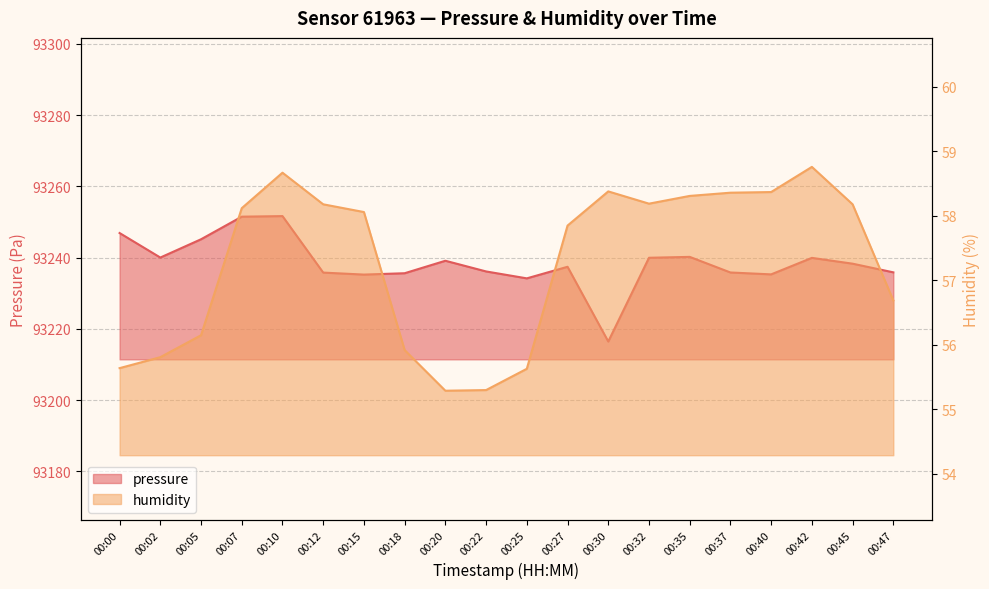

At how many categories does at least one series exceed 27529?

20